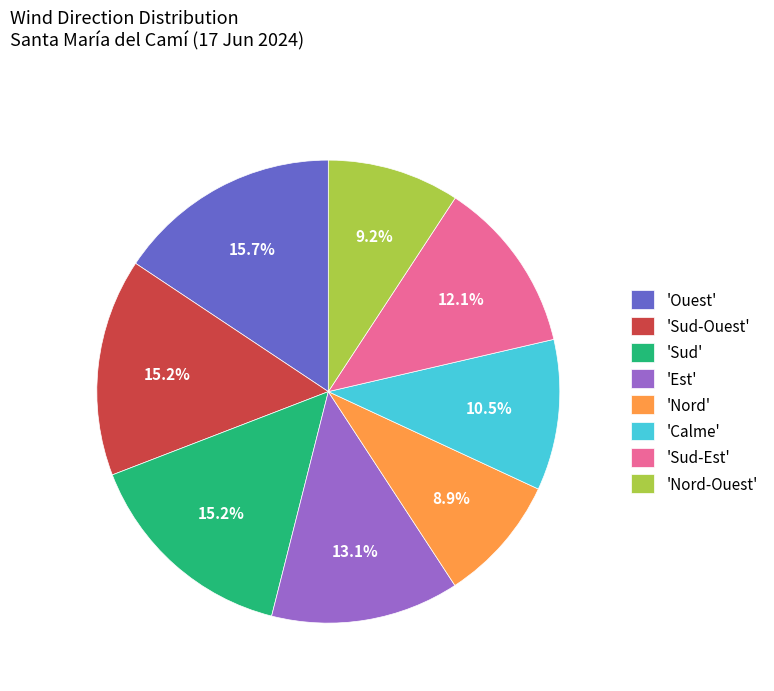

Is 'Sud-Est' the majority of the pie?

No